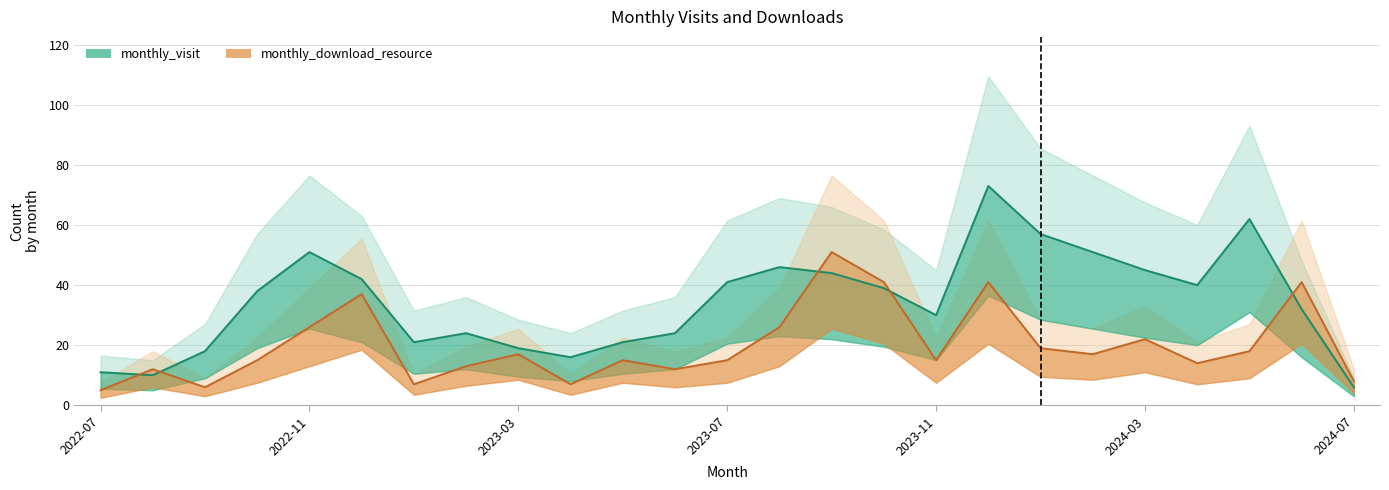

What is the difference between the monthly_visit values at 2022-11 and 2023-11?

21